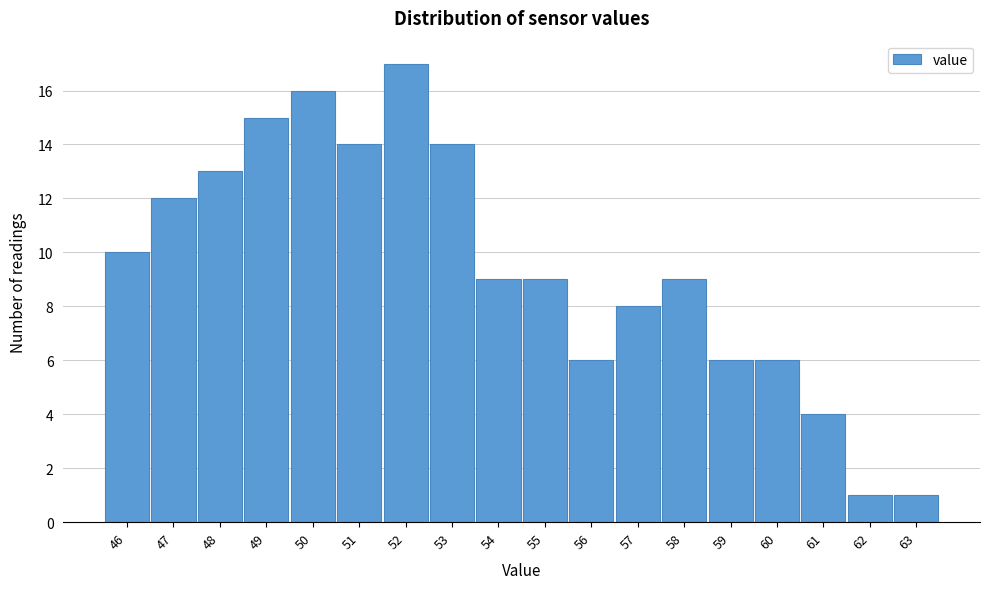

Reading right to left, transcribe all the data shown in this chart.

1	1	4	6	6	9	8	6	9	9	14	17	14	16	15	13	12	10